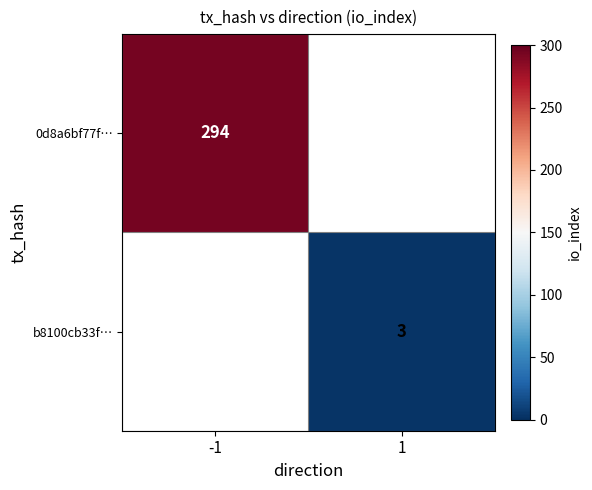

Is it true that 0d8a6bf77f… equals 294 at -1?

True